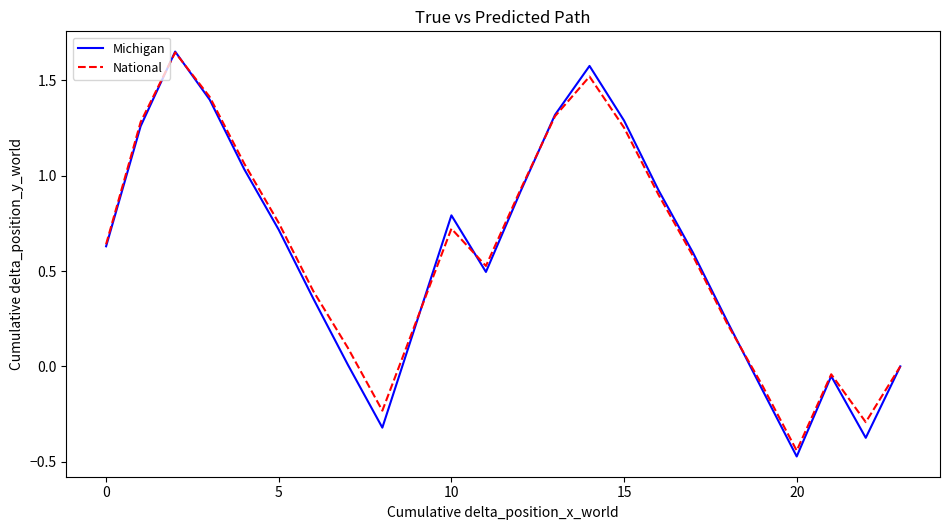

Which series has the largest range (max minus min)?

Michigan